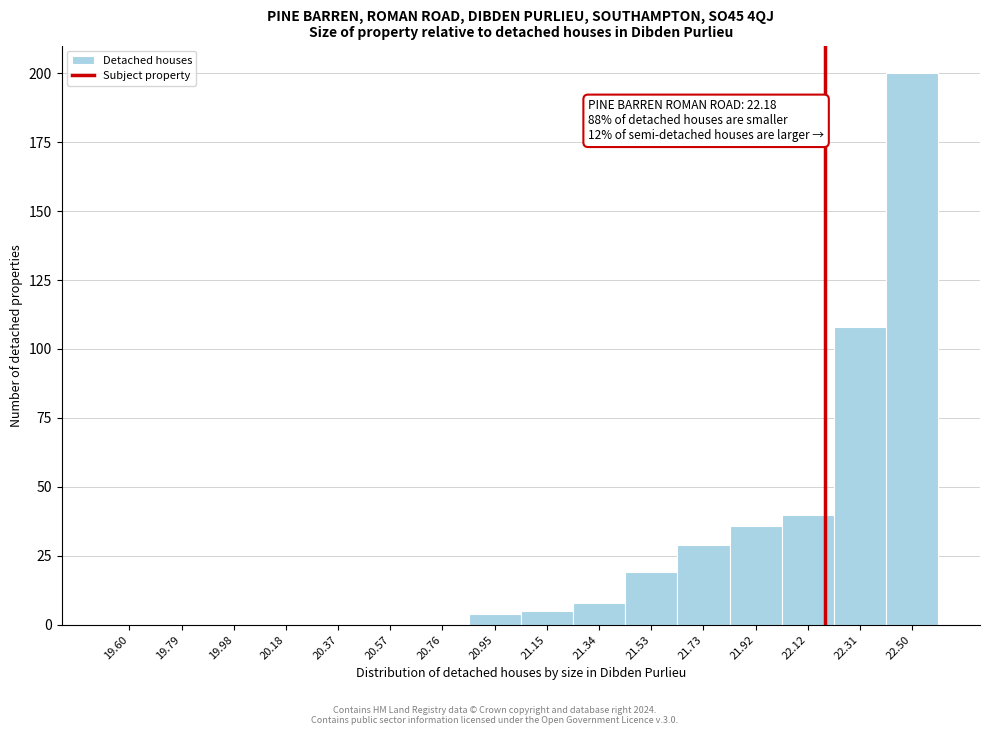

Over which range of the x-axis is the bar tallest?

22.40 to 22.60